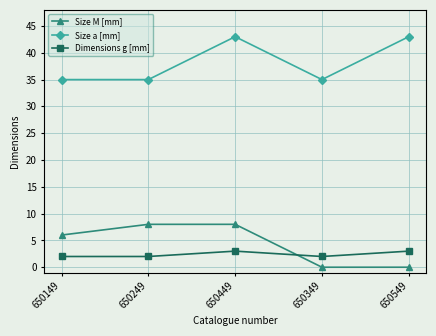

Reading right to left, extract all data points from this chart.

Size M [mm]: 650549=0	650349=0	650449=8	650249=8	650149=6
Size a [mm]: 650549=43	650349=35	650449=43	650249=35	650149=35
Dimensions g [mm]: 650549=3	650349=2	650449=3	650249=2	650149=2